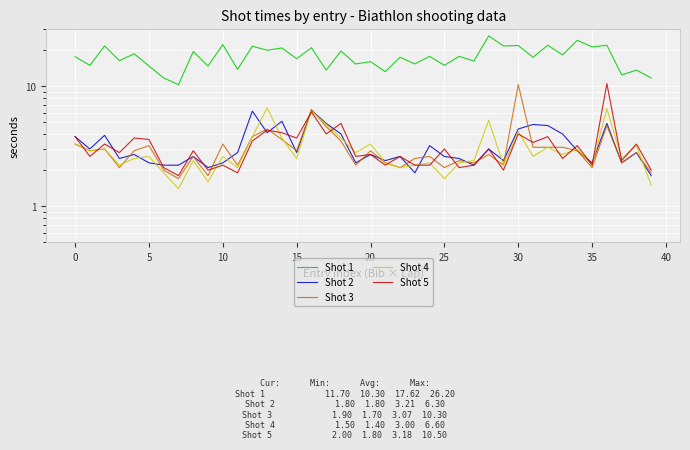

What is the approximate value of Shot 4 at 33?

2.7